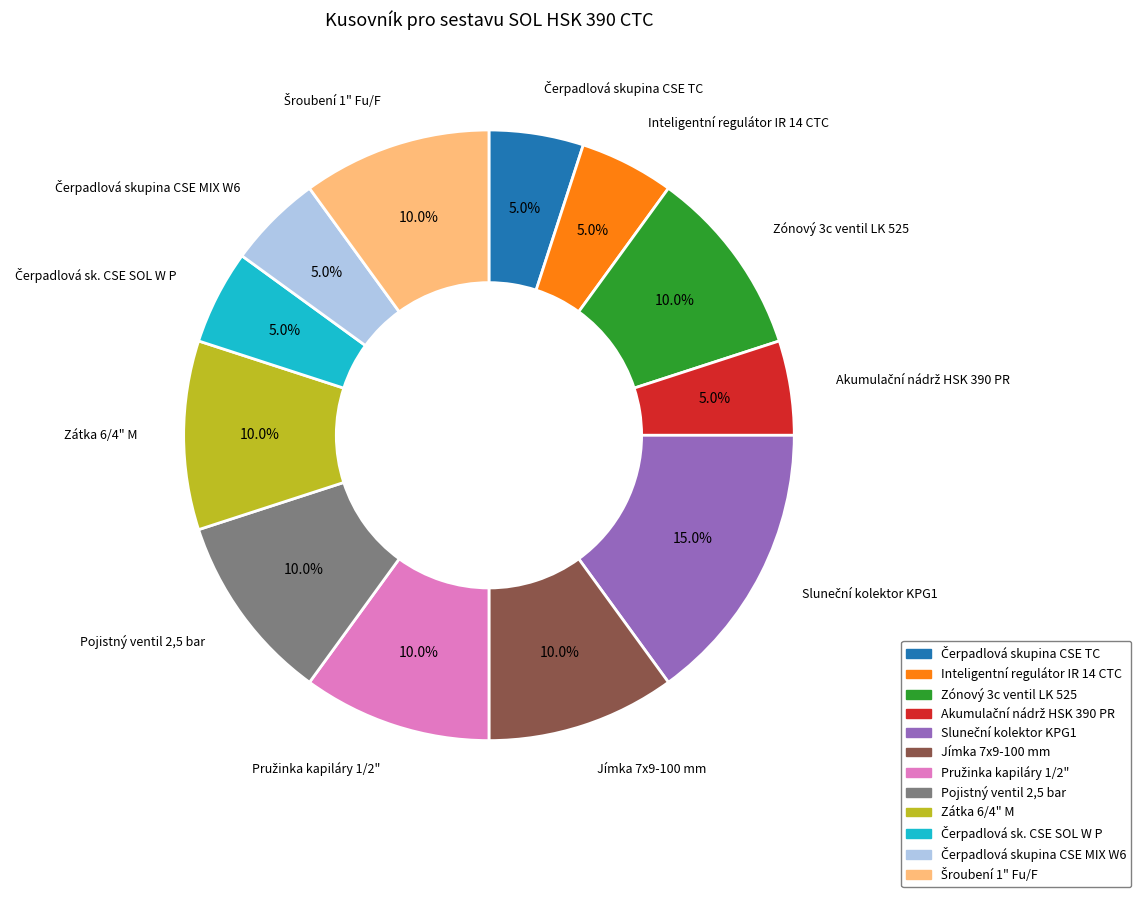

How many segments does this pie chart have?

12